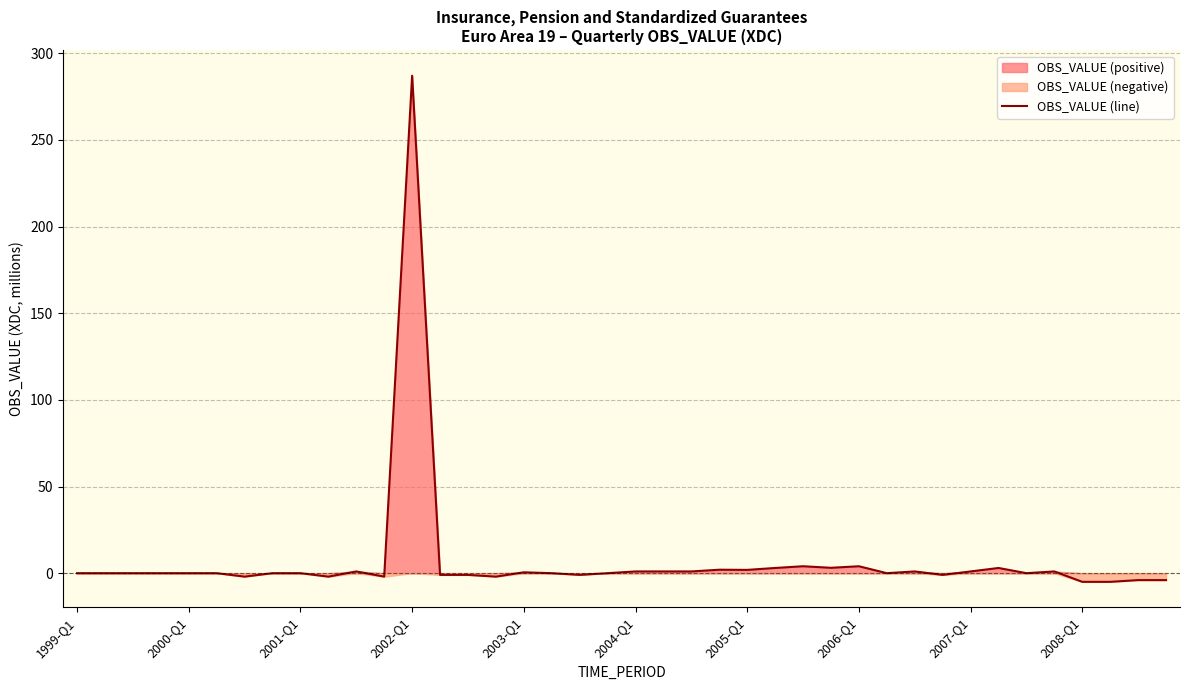

What is the minimum value shown in the chart?

-5.0